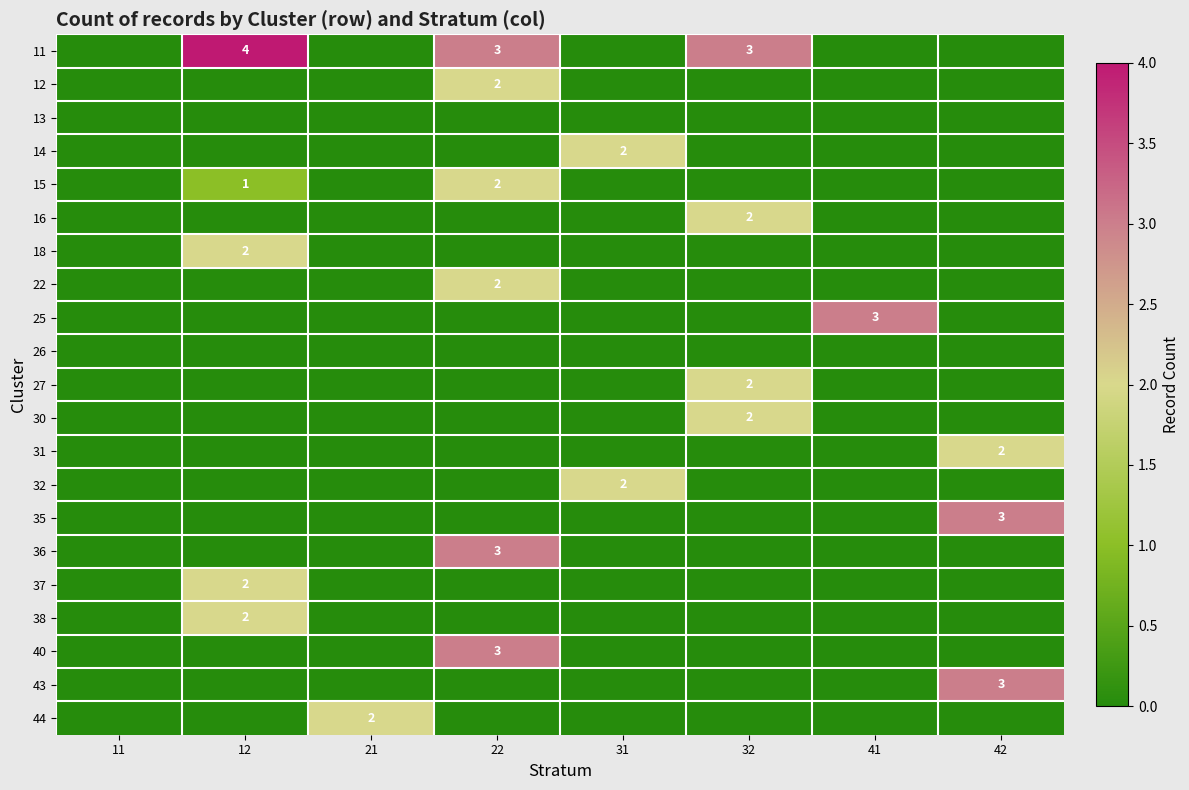

Is it true that 16 equals 1 at 21?

False